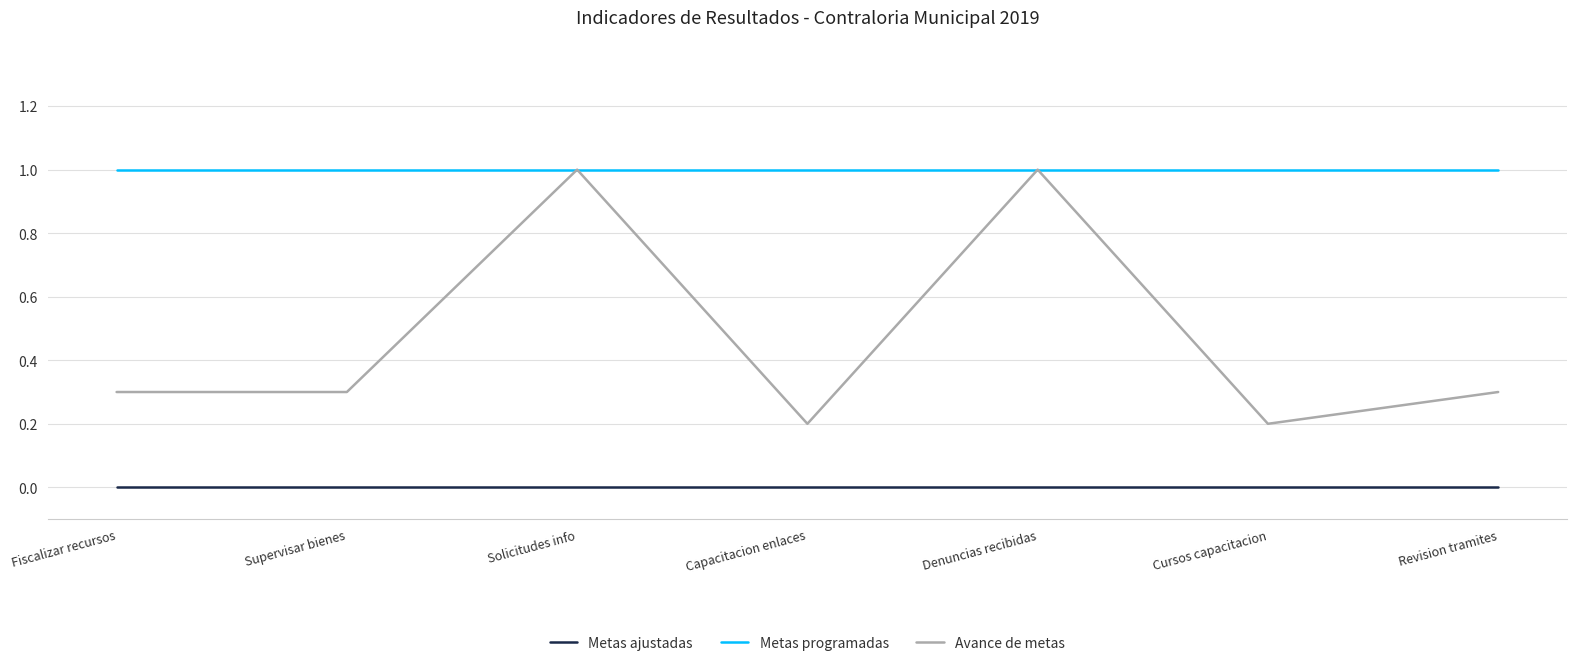

True or false: Metas ajustadas and Metas programadas intersect in this chart.

False